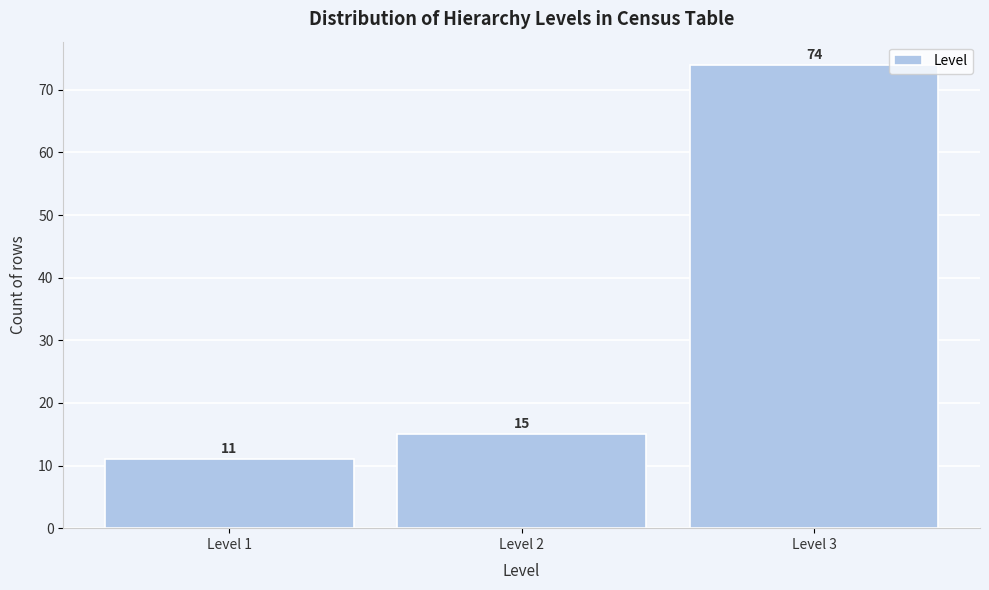

Reading left to right, transcribe all the data shown in this chart.

11	15	74